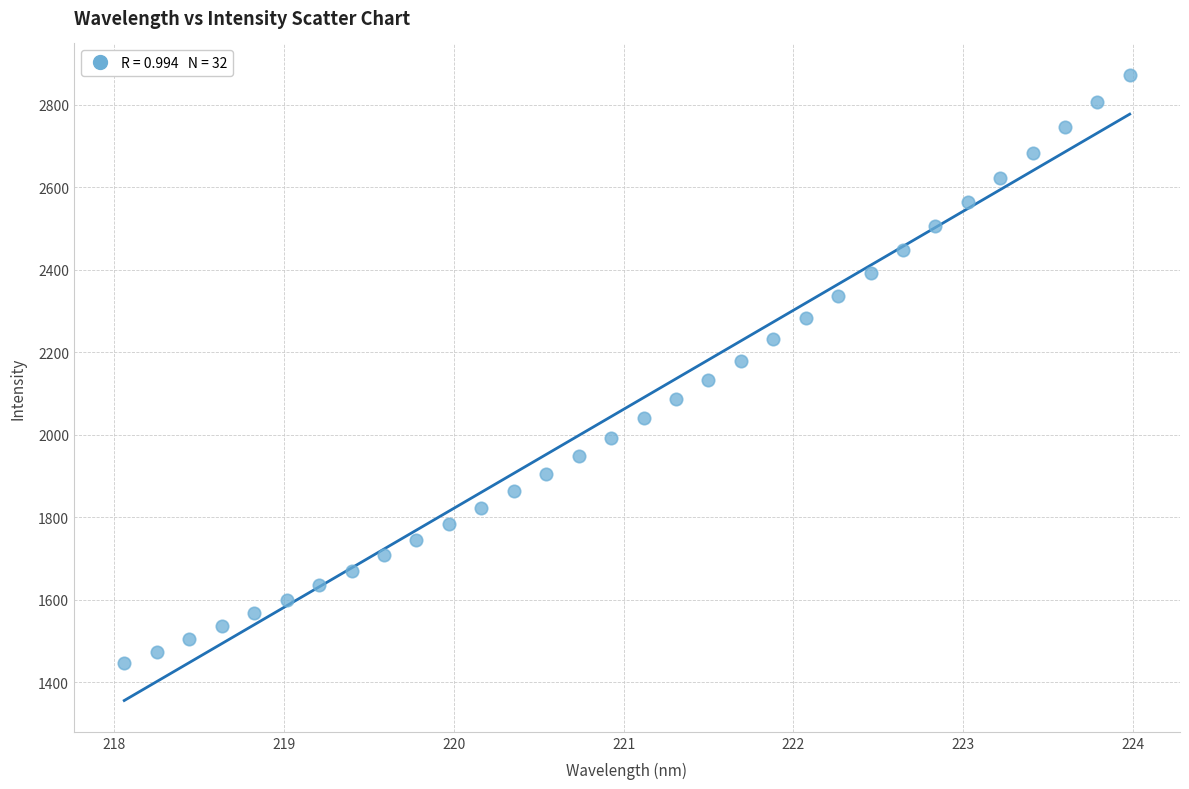

What is the range of X values (max minus min)?

5.9